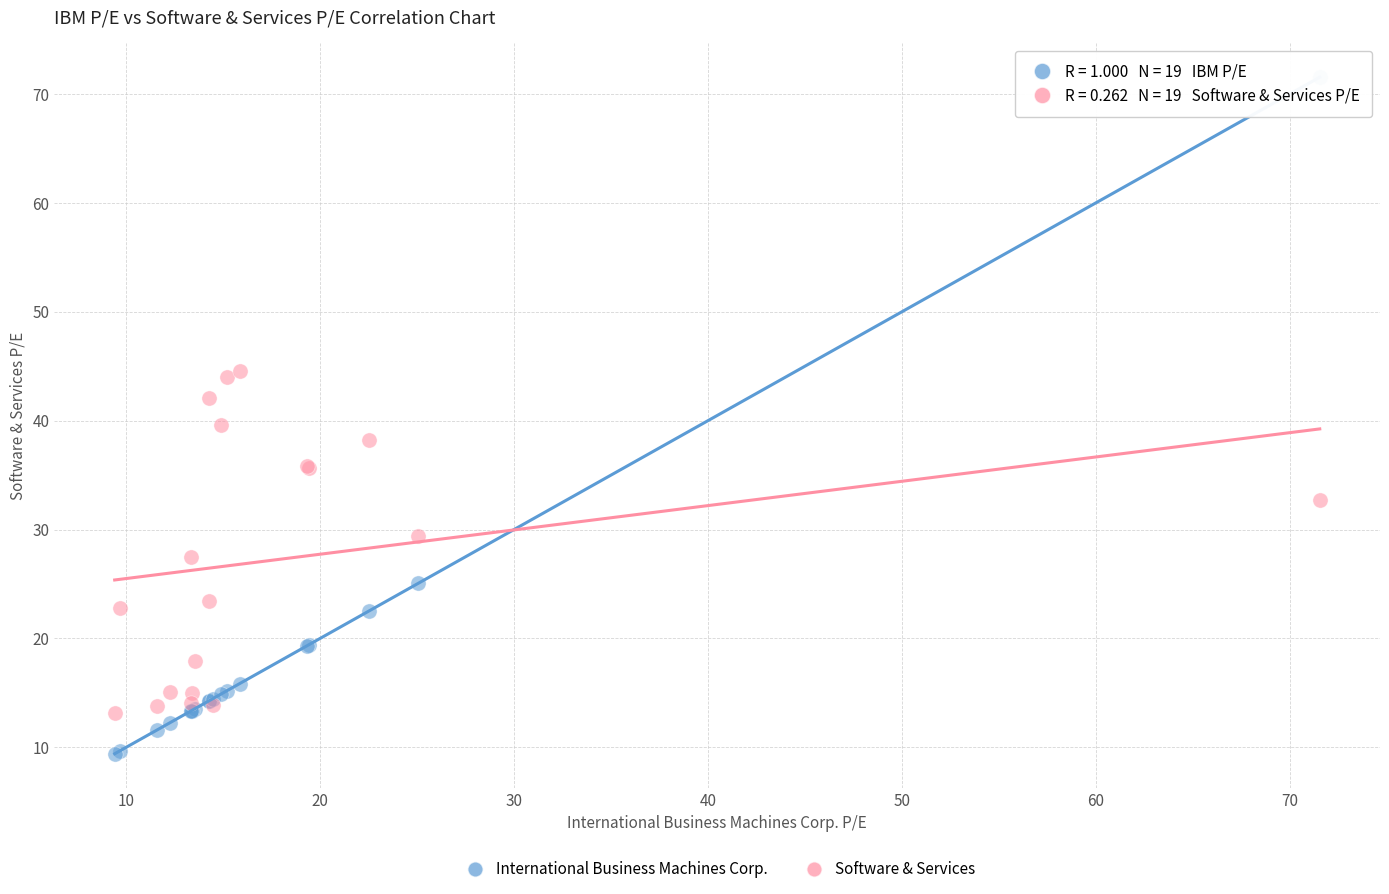

Which series reaches the maximum Y coordinate?

International Business Machines Corp.